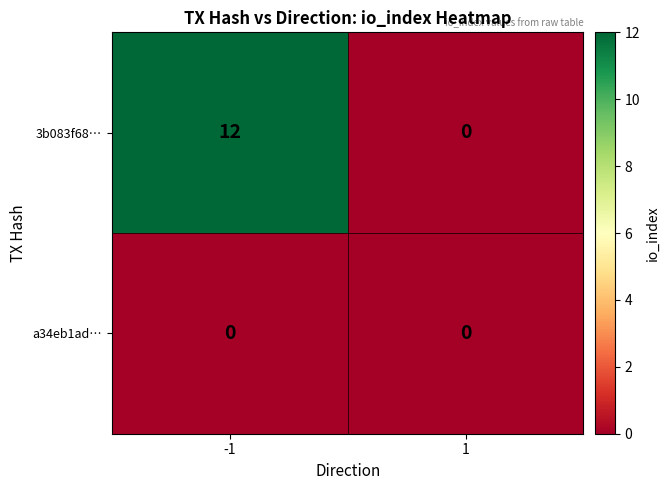

What is the maximum value shown in the chart?

12